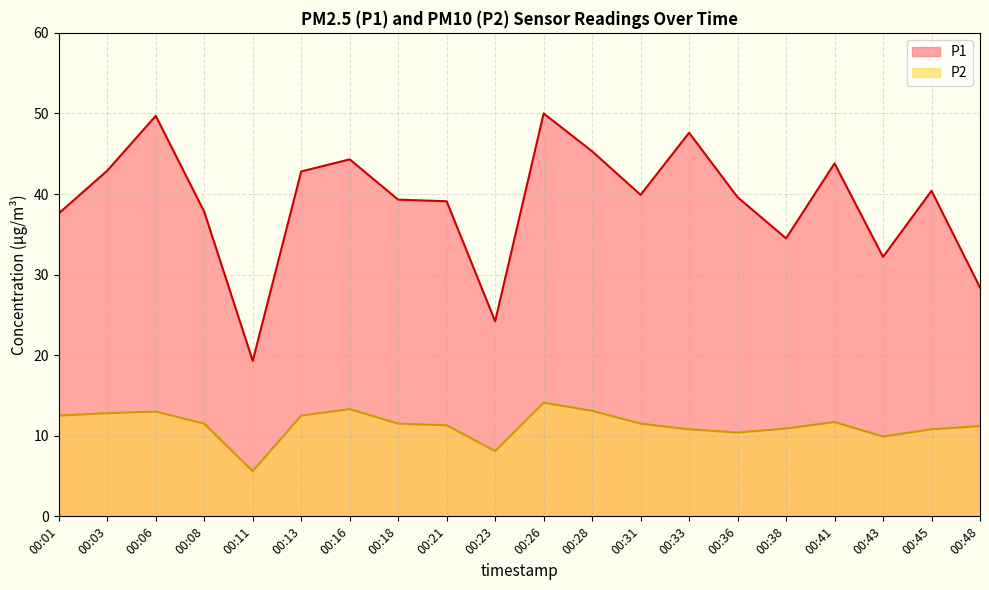

How many lines are shown in the chart?

2